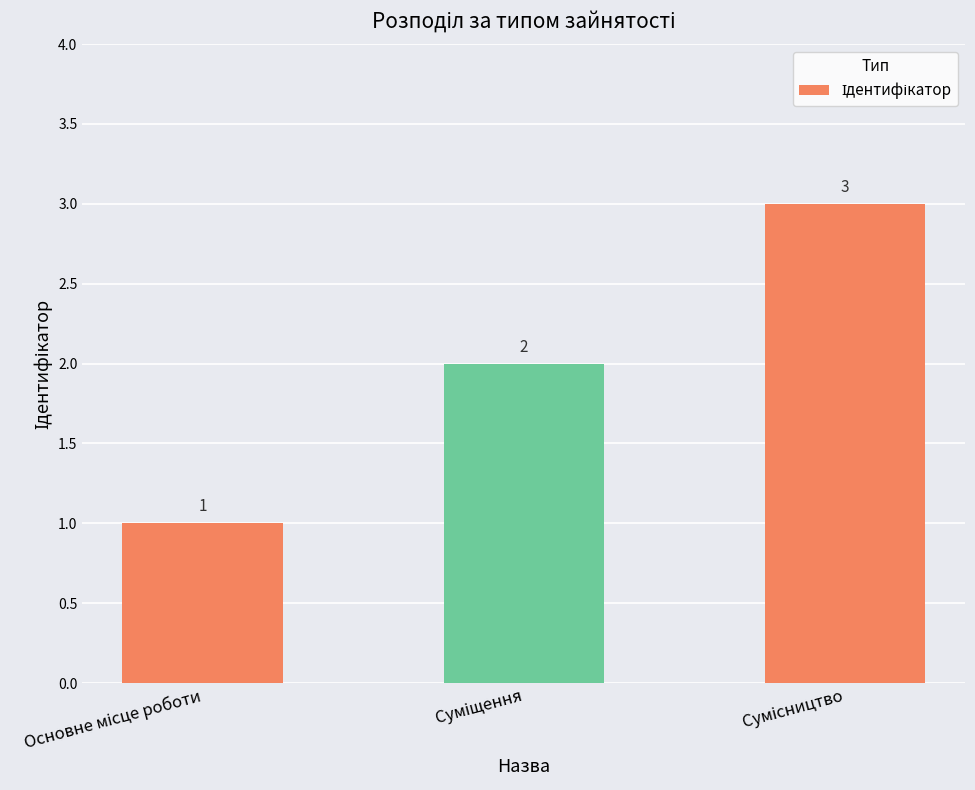

Count the values in the range 1 to 3.

3